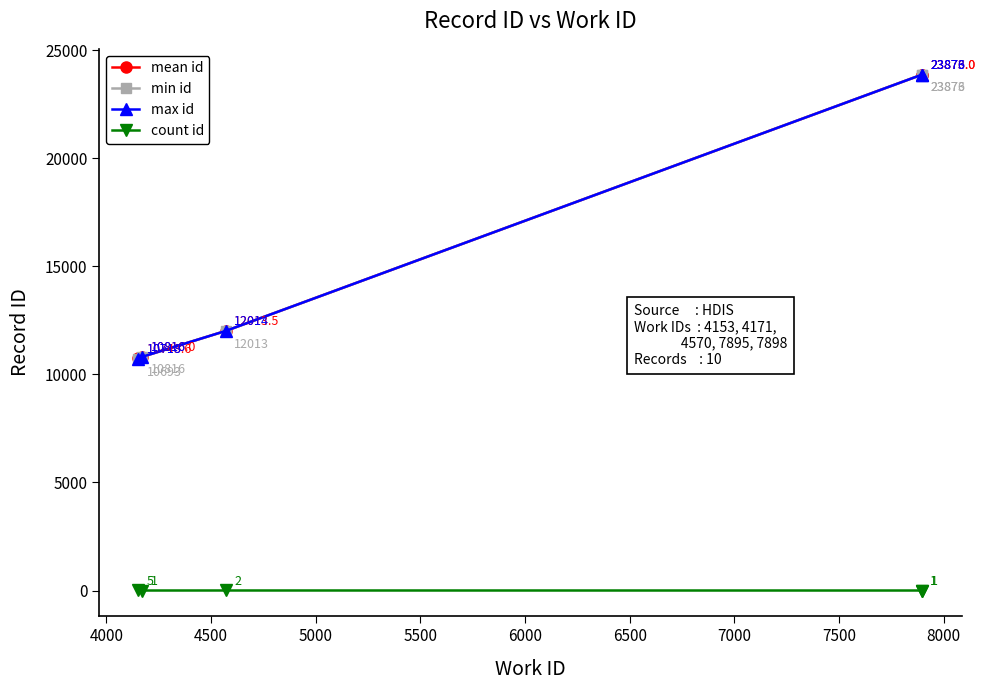

What is the greatest value displayed?

23876.0